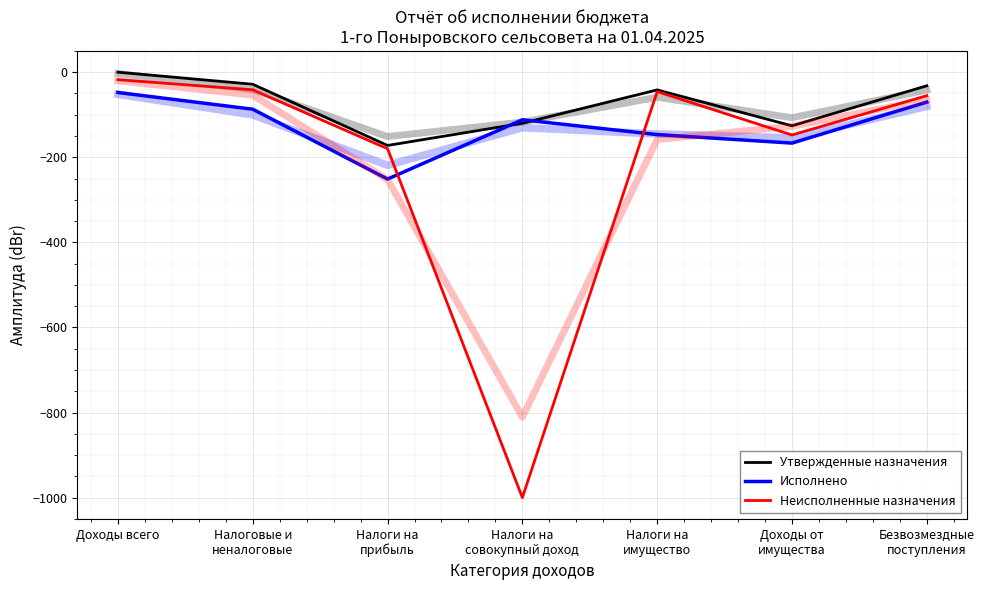

At which category is the sum across all series the highest?

Доходы всего